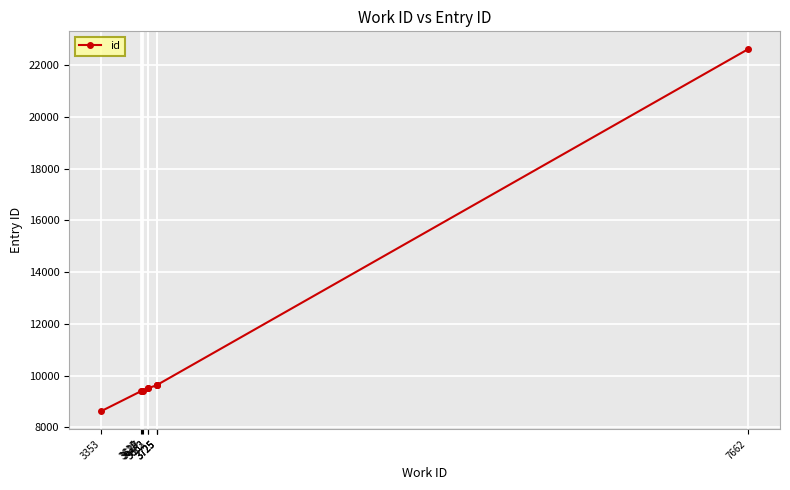

What is the change in value from 3353 to 3725?

+1013